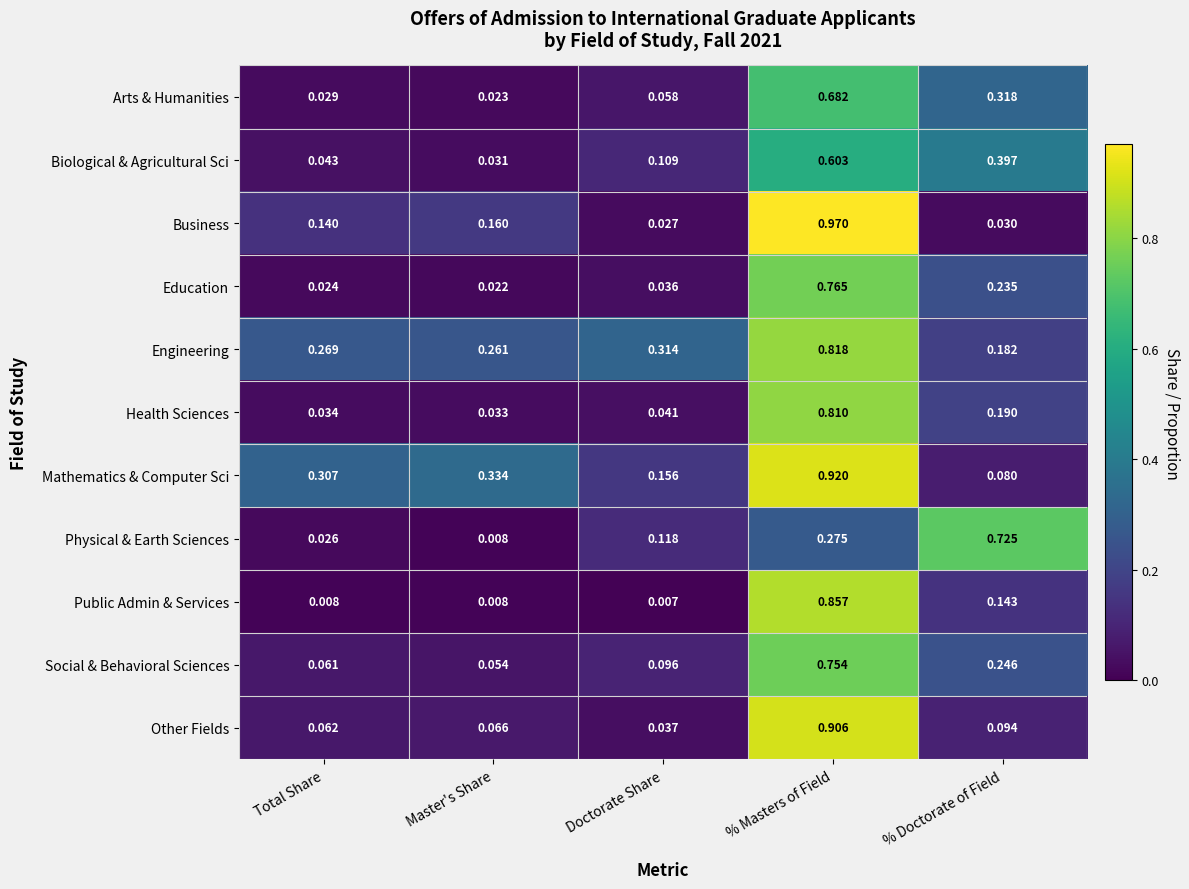

Which series has the largest range (max minus min)?

Business